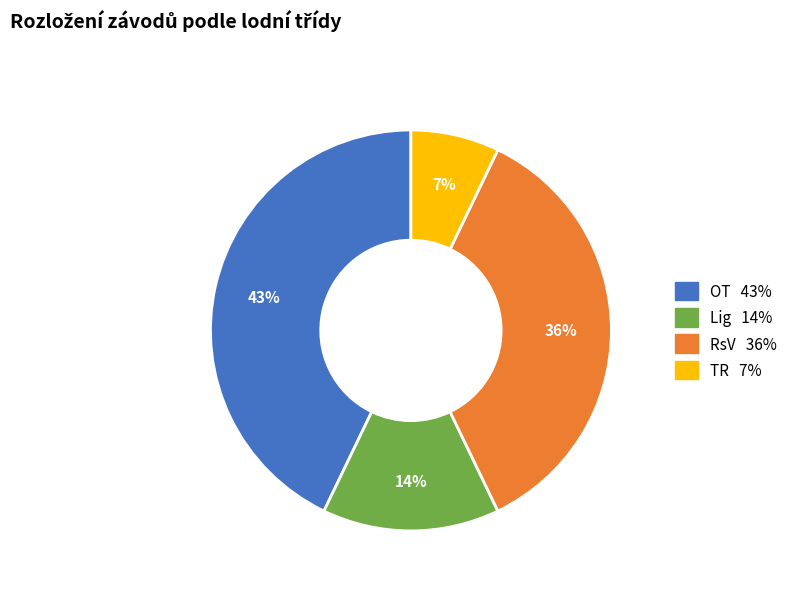

Between Lig and TR, which is larger?

Lig